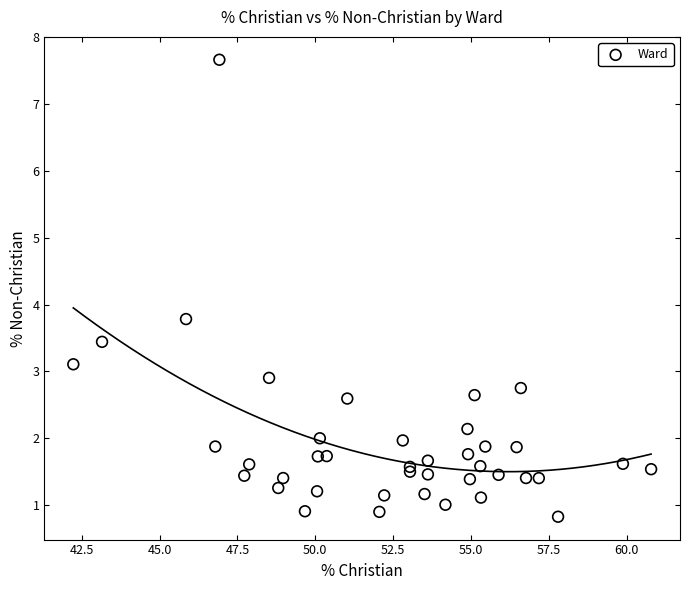

What Y value in the scatter plot is closest to 4?

3.8